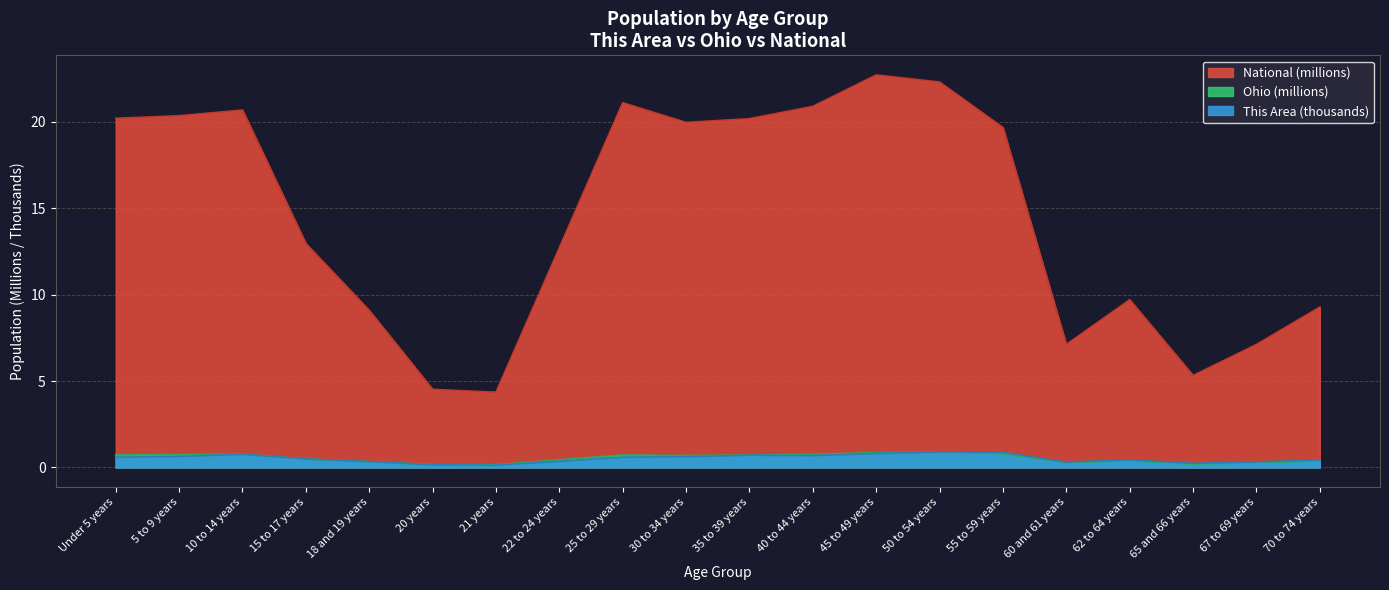

At which label does National first exceed 19?

Under 5 years